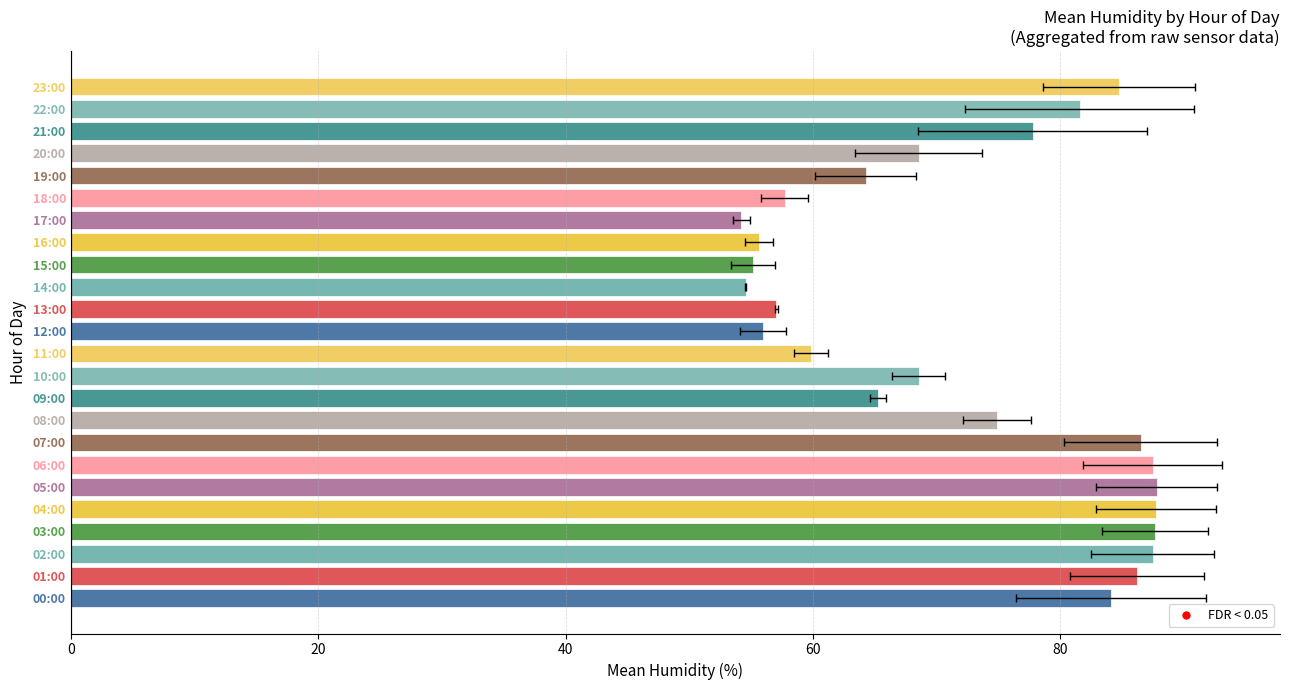

What is the ratio of the value at 20:00 to the value at 16:00?

1.2